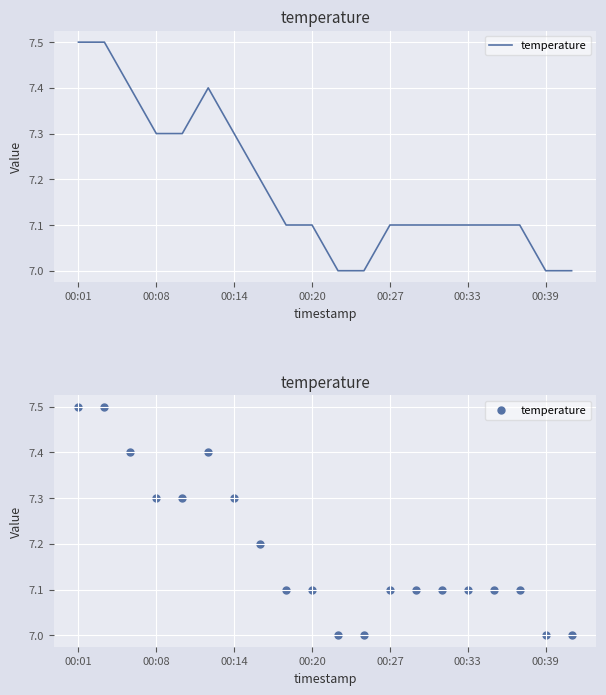

Between 13 and 18, which is larger?

13